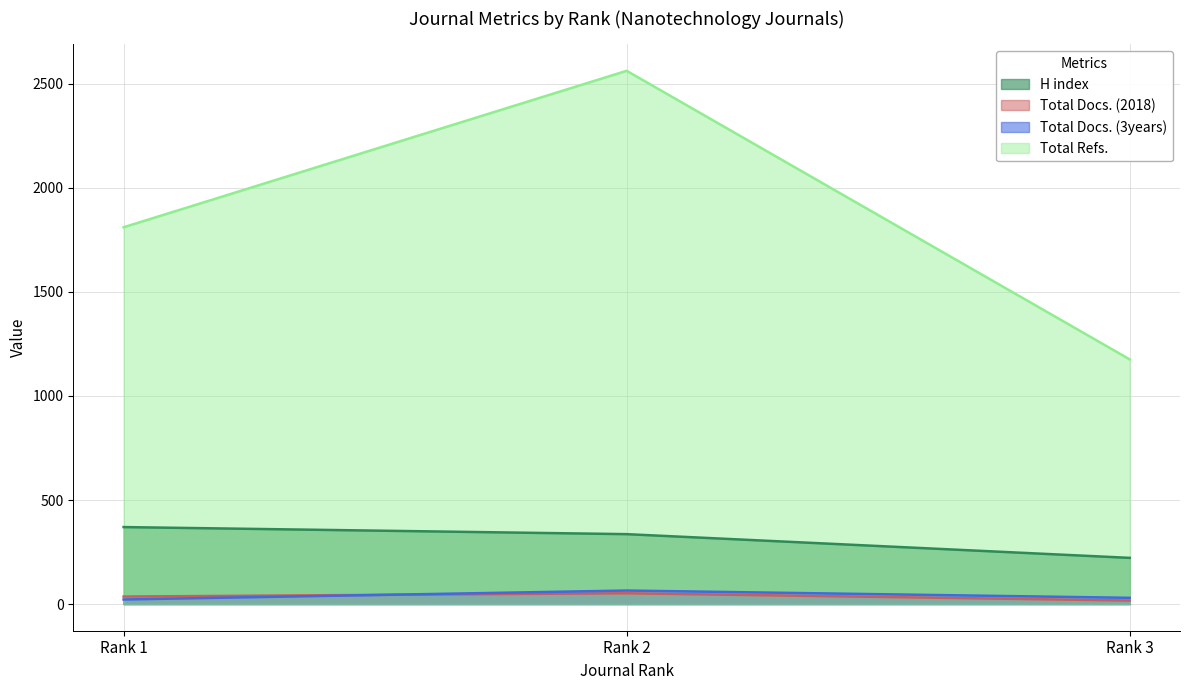

True or false: Total Docs. (3years) has a value of 30 at Rank 3.

True